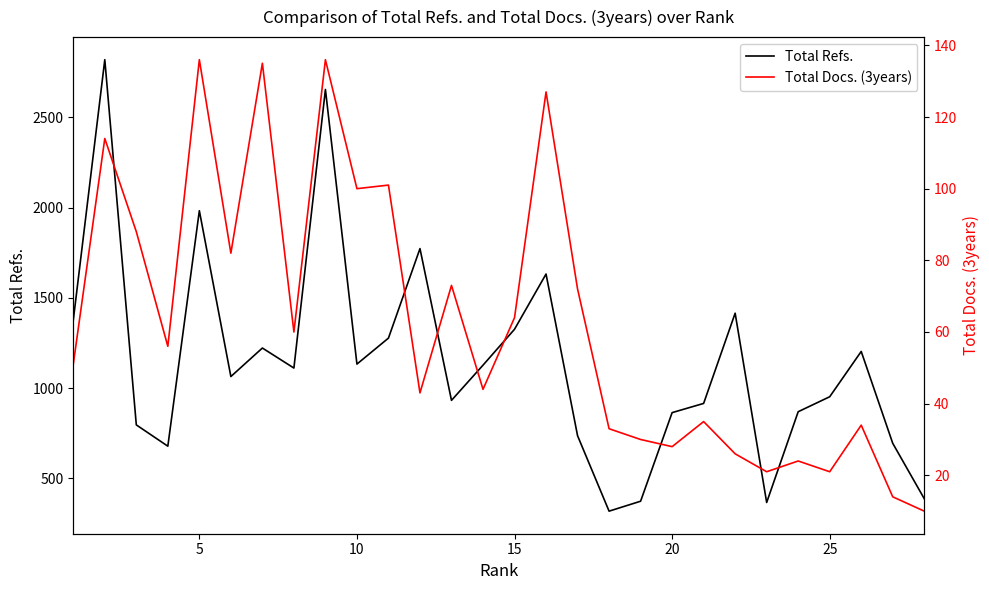

What is the highest value of the Total Refs. series?

2820